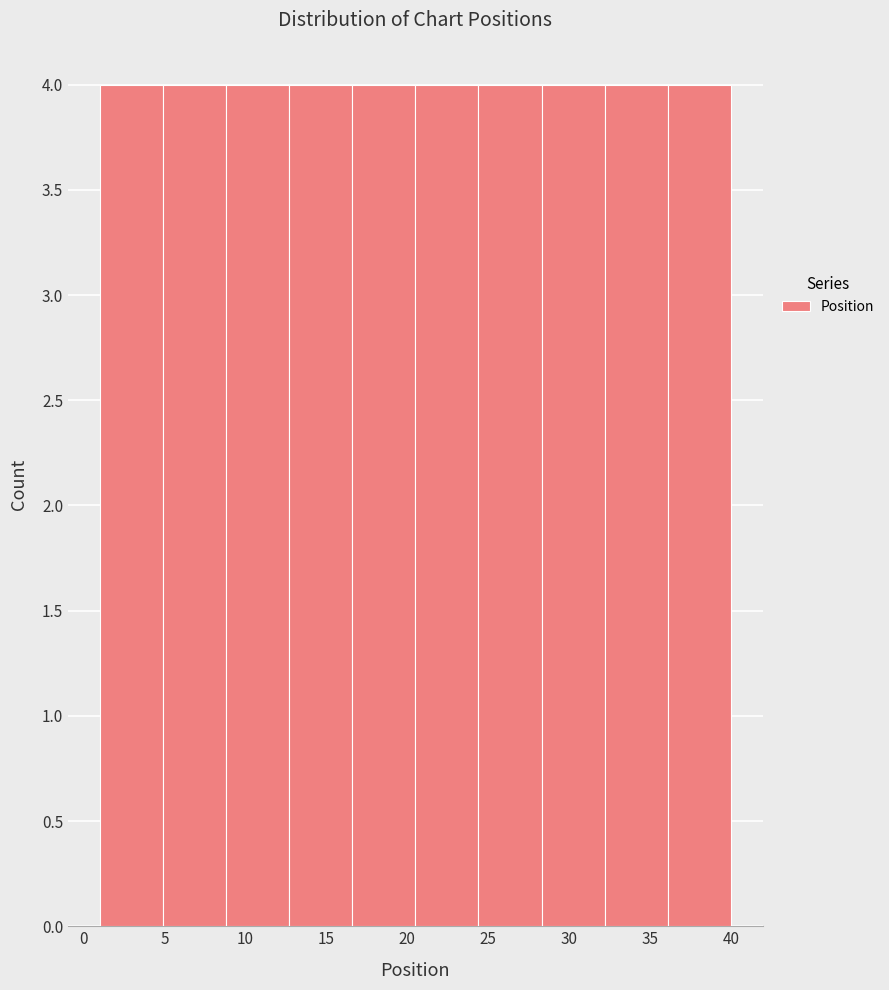

What is the height of the bar covering 4.9 to 8.8 on the x-axis? Neither the bar edges nor the heights are printed on the chart, so give them approximately, as read against the axes.

4